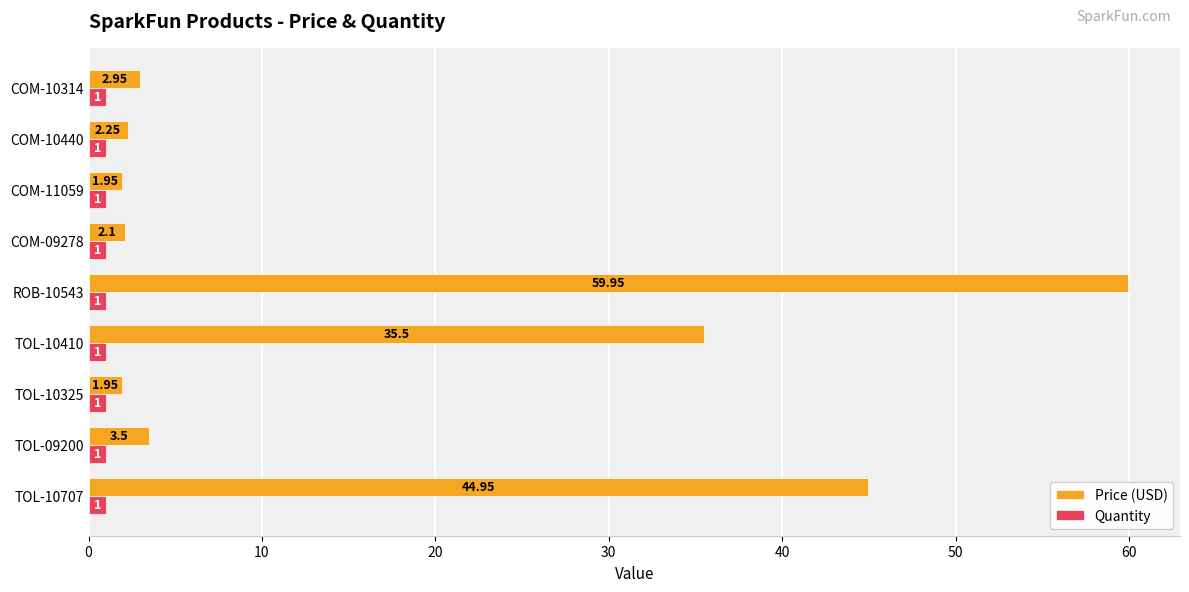

Which series has the largest range (max minus min)?

Price (USD)